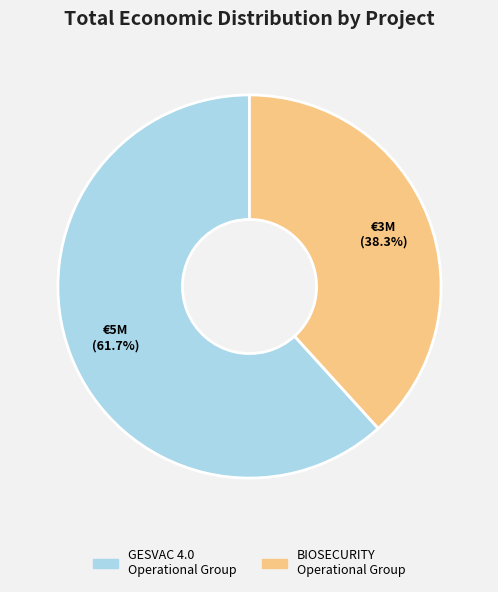

To the nearest percent, what is the difference between the GESVAC 4.0 Operational Group and BIOSECURITY Operational Group slice percentages?

23%